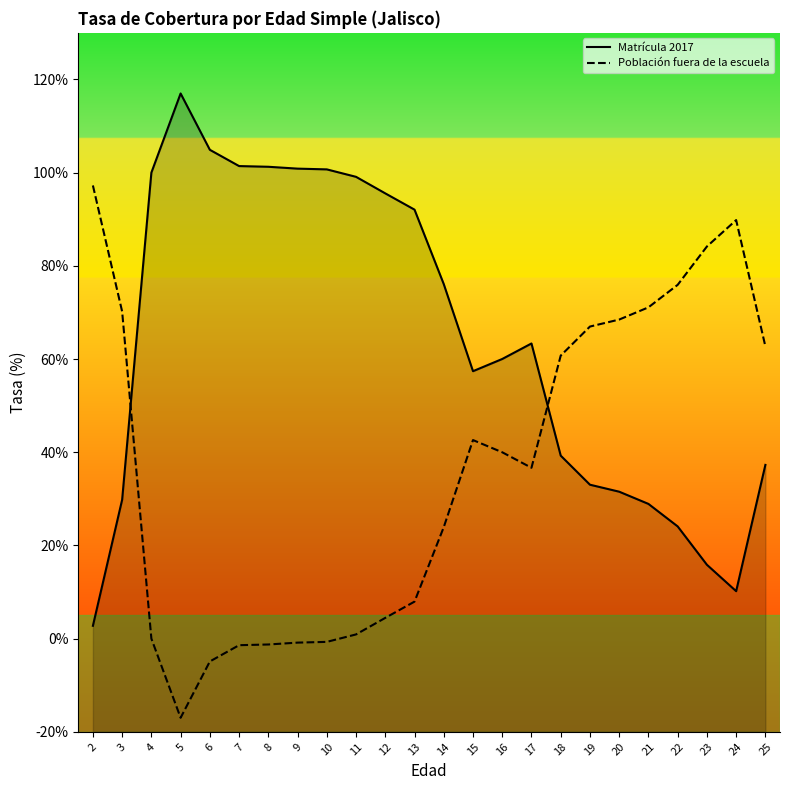

At which label is Población fuera de la escuela closest to 40?

16